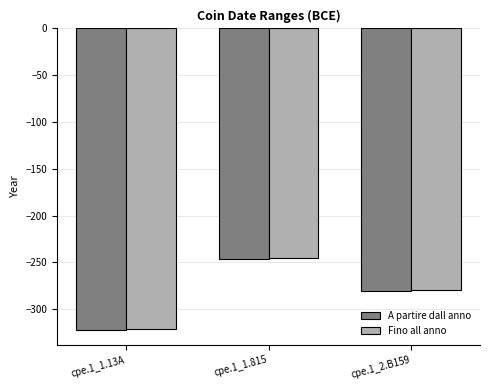

Reading left to right, list all the values displayed in this chart.

A partire dall anno: cpe.1_1.13A=-322	cpe.1_1.815=-246	cpe.1_2.B159=-281
Fino all anno: cpe.1_1.13A=-321	cpe.1_1.815=-245	cpe.1_2.B159=-279